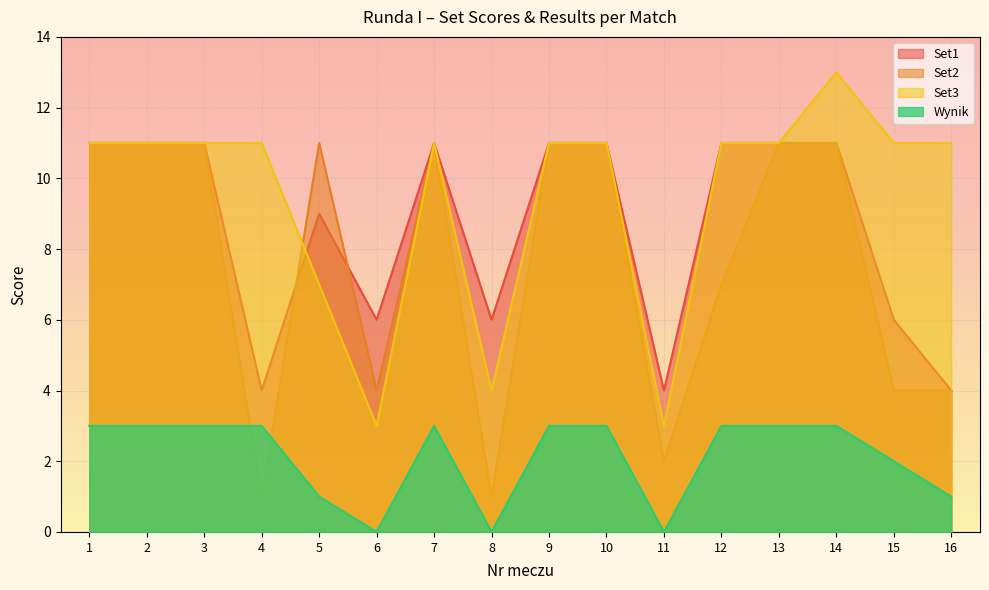

Is the value of Set1 at 7 greater than the value of Set3 at 4?

No